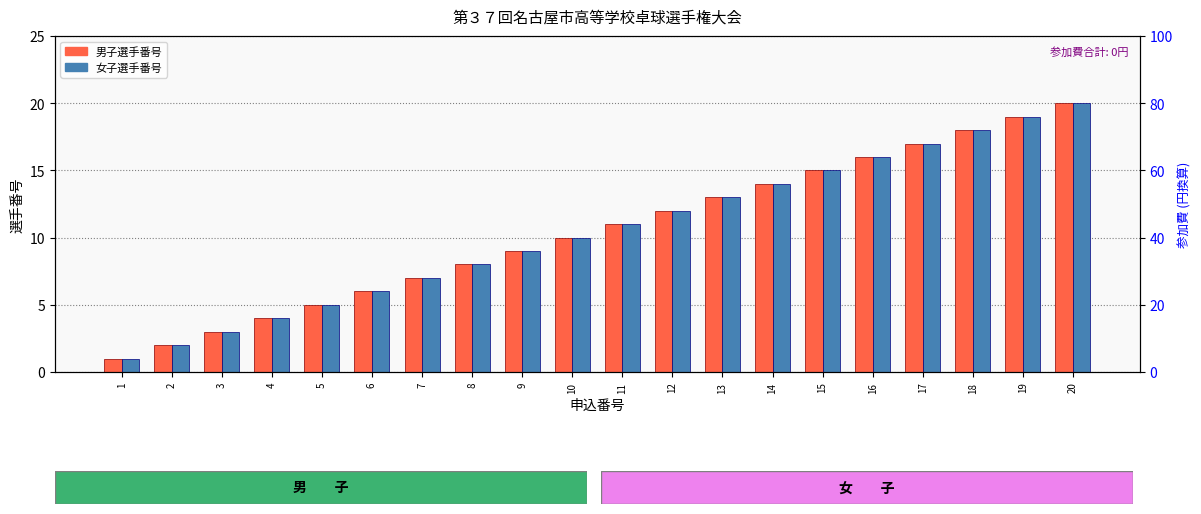

Where is 男子選手番号 nearest to the value 10?

10